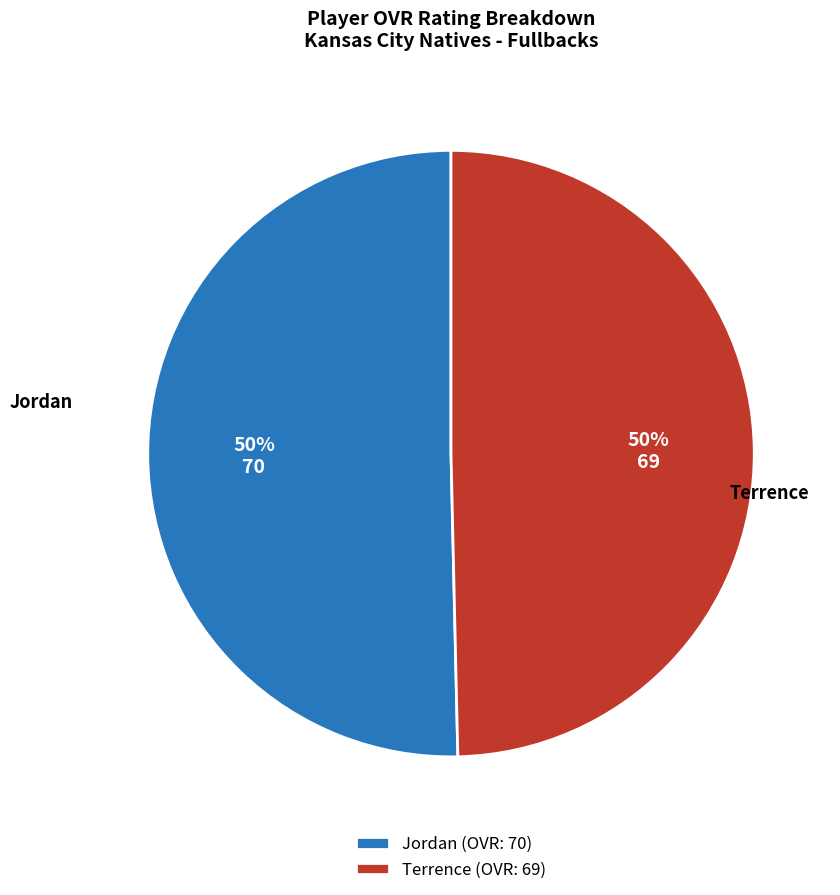

What percentage is the Jordan slice, to the nearest percent?

50%